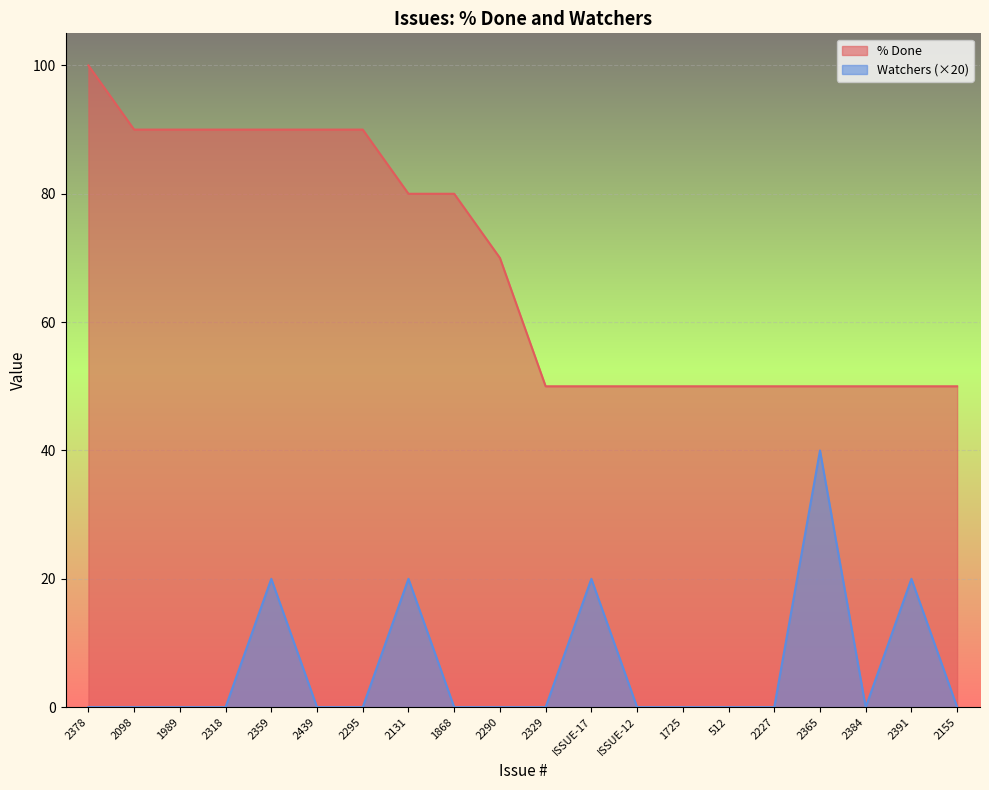

What is the label of the 14th point from the right?

2295